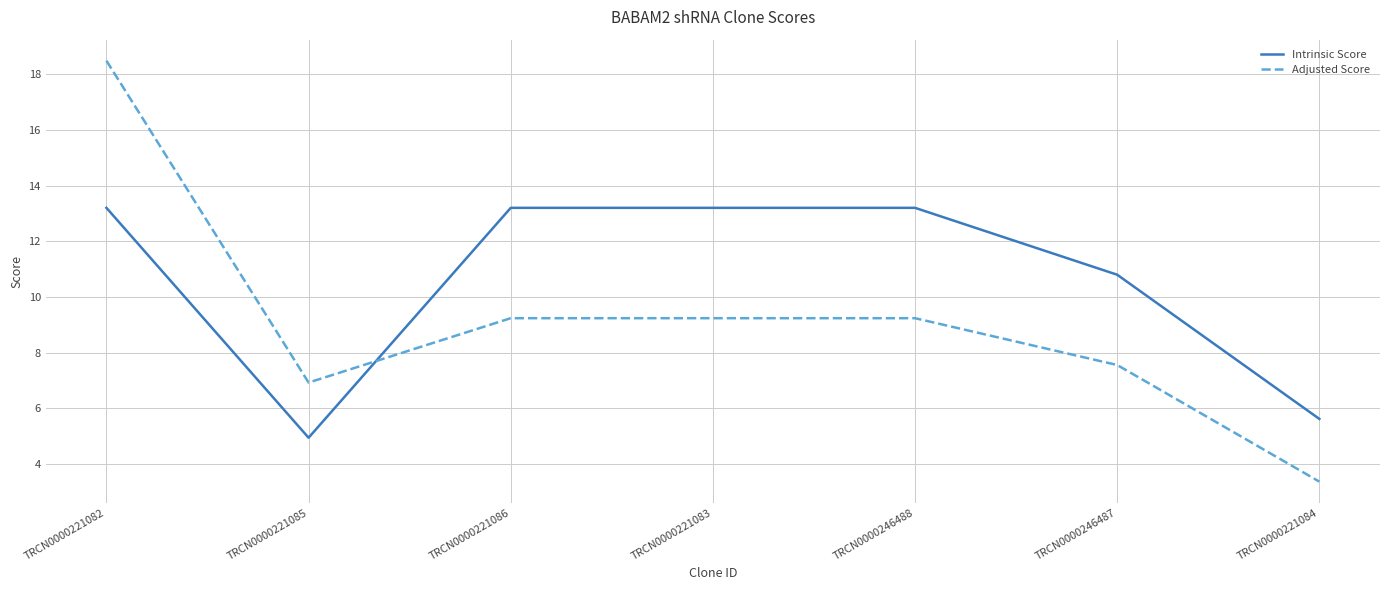

Which series has the largest range (max minus min)?

Adjusted Score